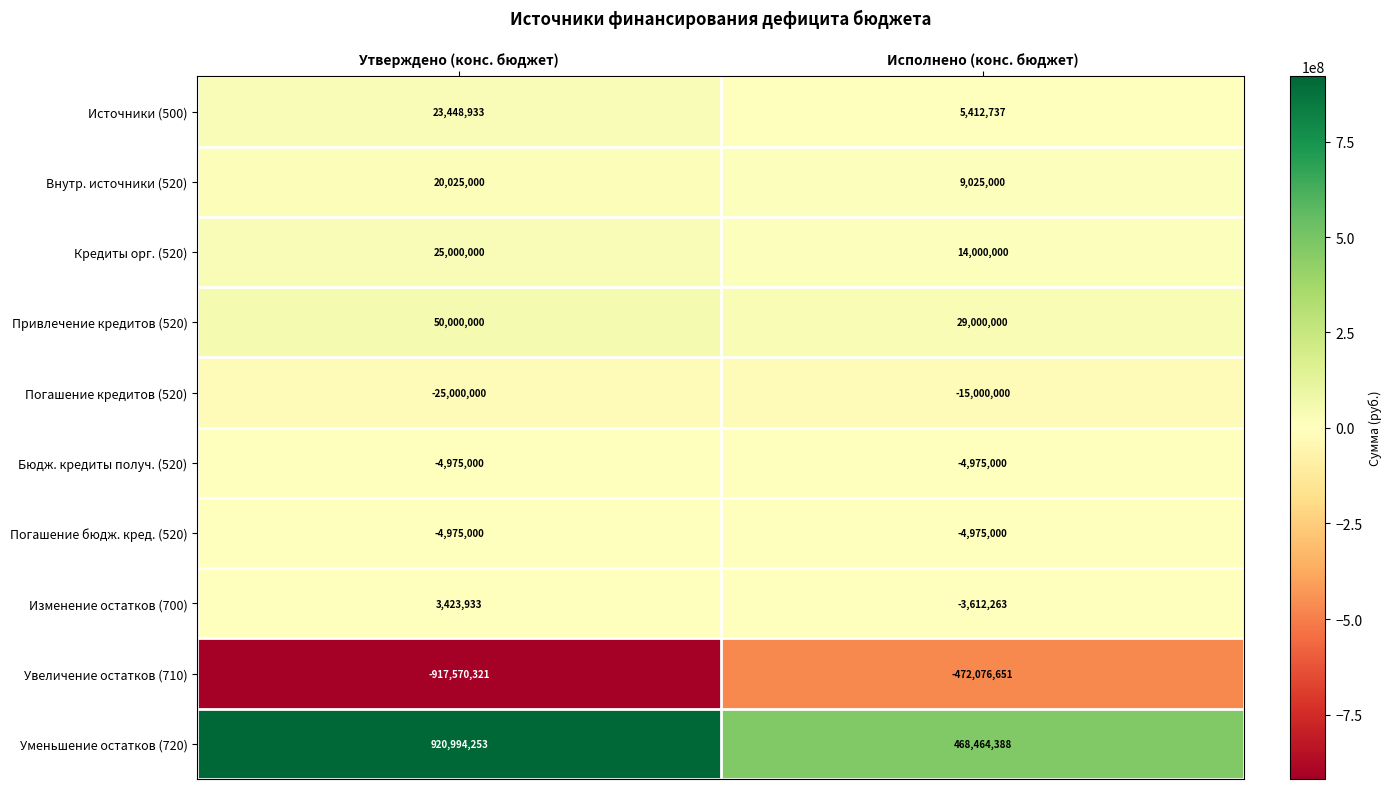

The Кредиты орг. (520) series shows 32552663 at Утверждено (конс. бюджет). True or false?

False